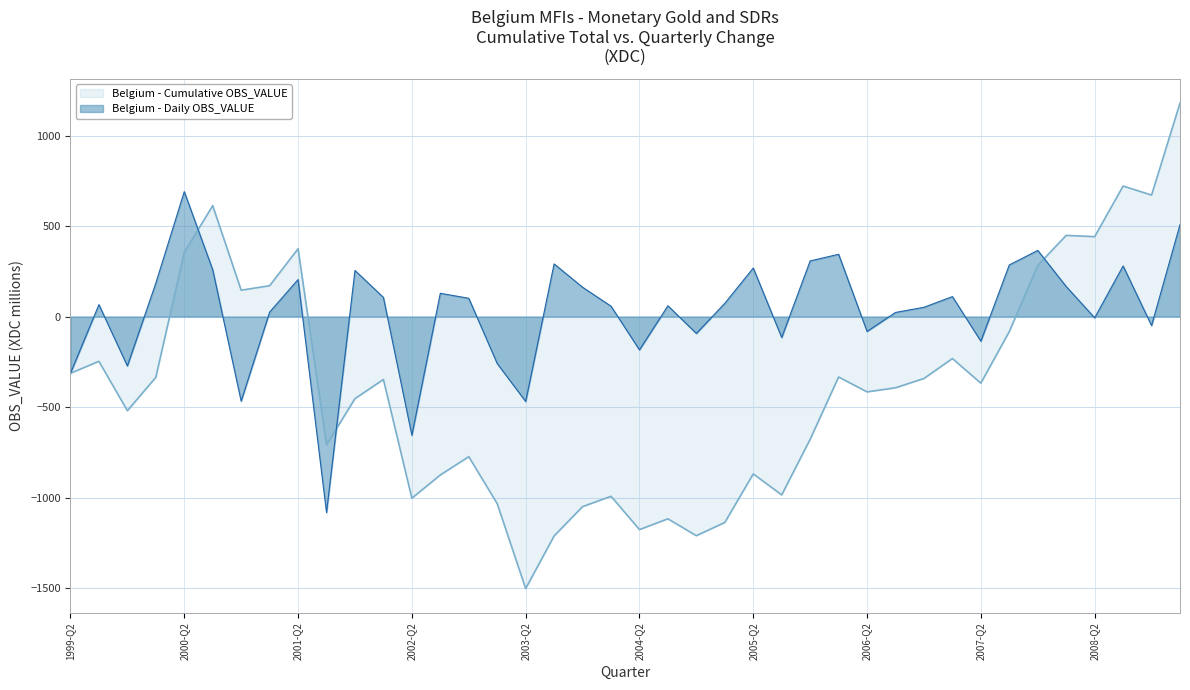

What is the label of the 32nd point from the right?

2001-Q2